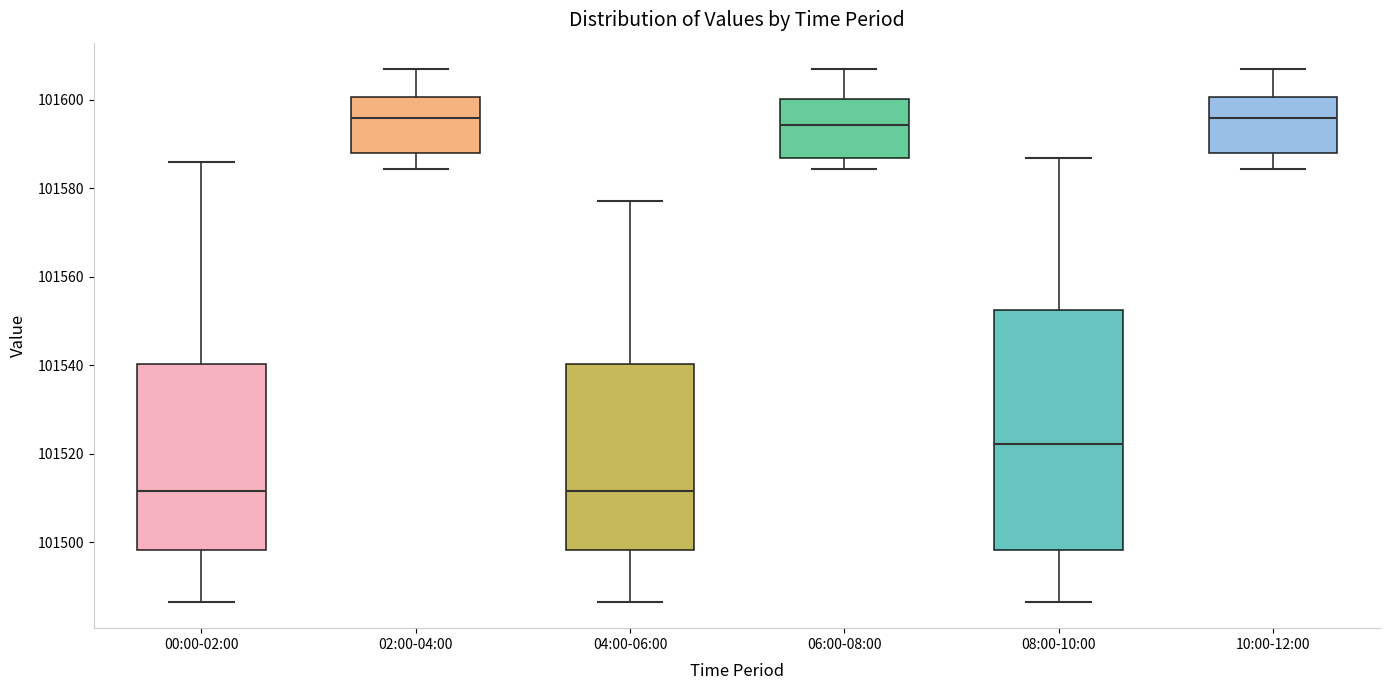

Where does the median line of the box for 02:00-04:00 sit on the y-axis? The values are not printed on the chart, so give them approximately, as read against the axis.

101596